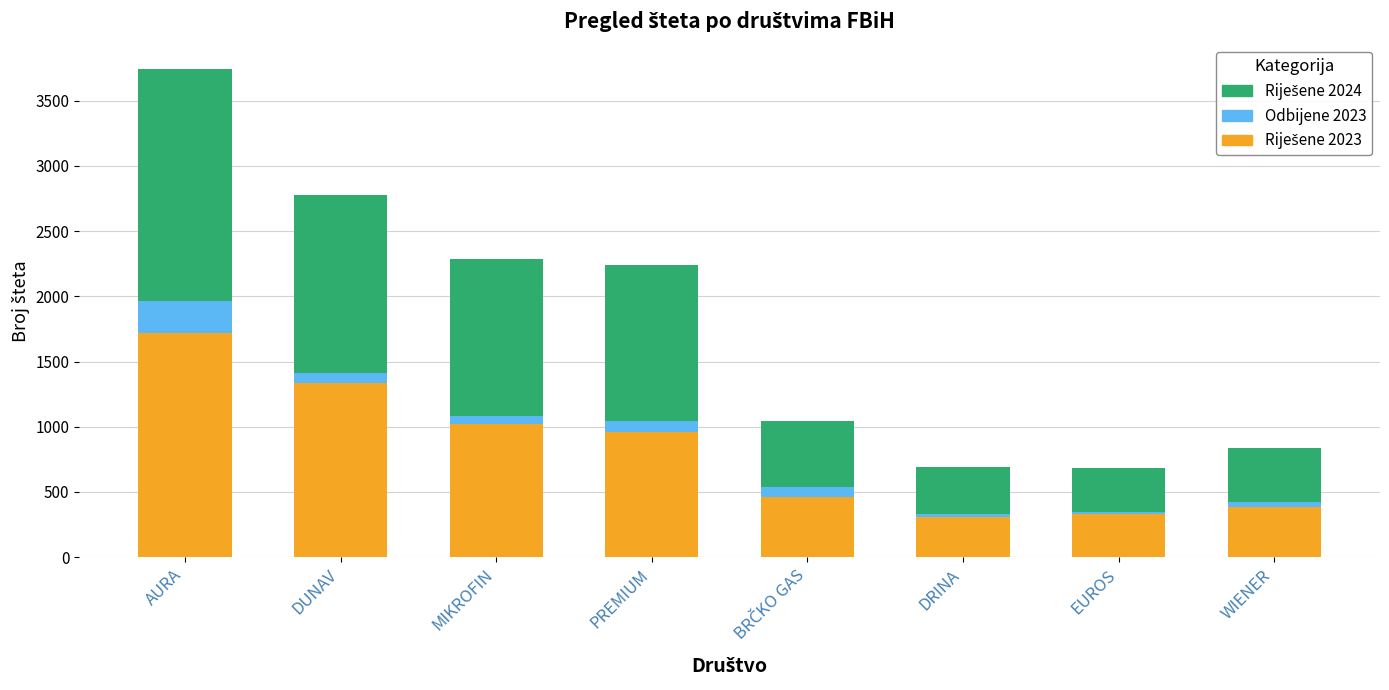

At which category is the sum across all series the highest?

AURA